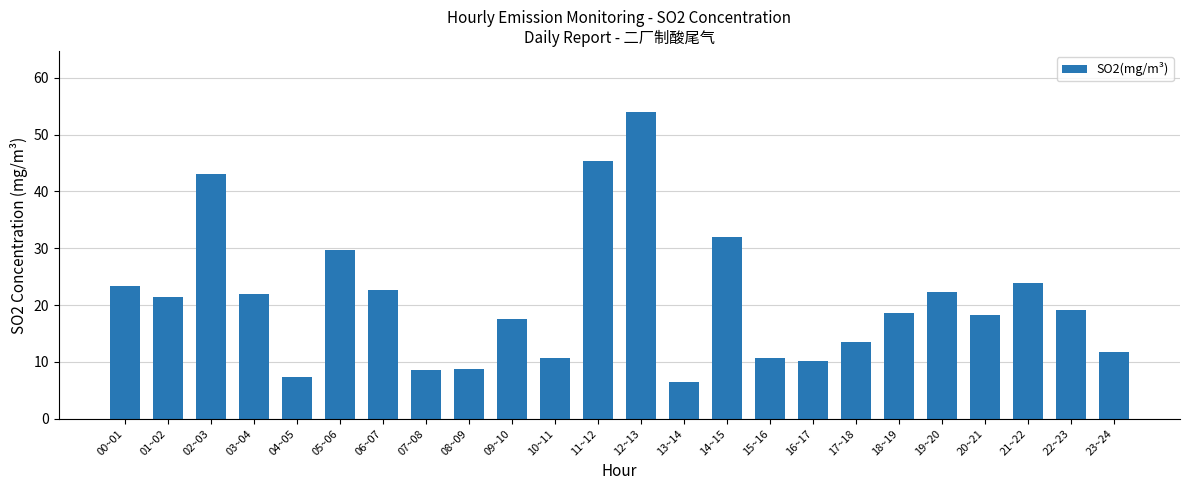

True or false: the data shows 21.8 at 14~15.

False